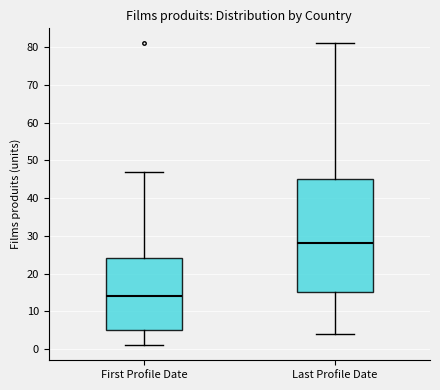

Which box is the tallest, from its lower edge to its upper edge?

Last Profile Date